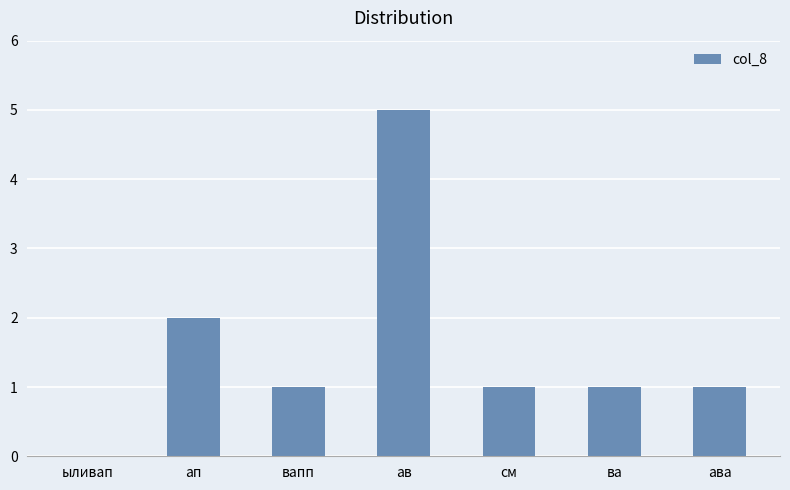

Is it true that the value at ав is 5?

True